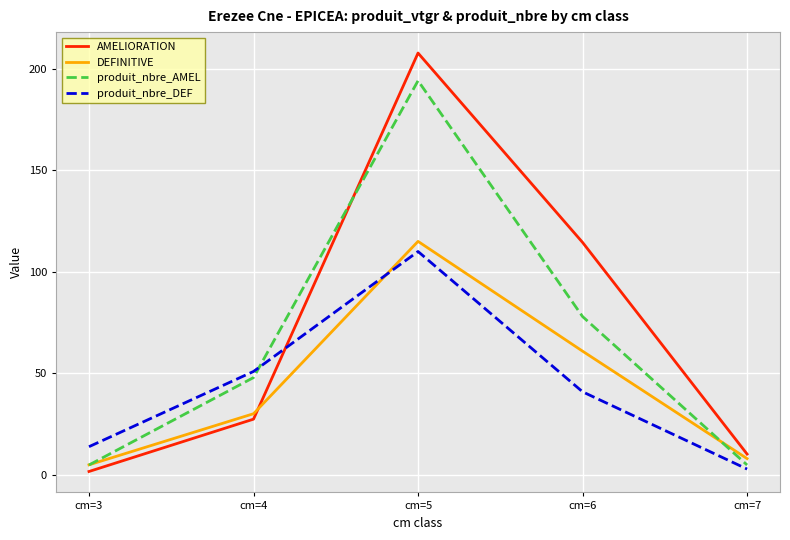

List the labels in order of AMELIORATION value, largest first.

cm=5, cm=6, cm=4, cm=7, cm=3